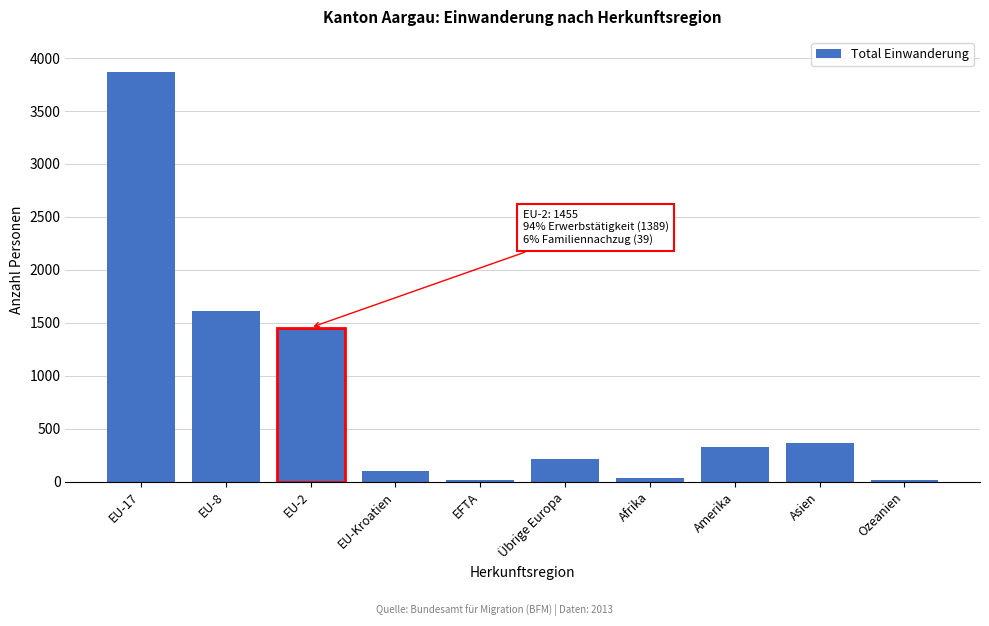

Is it true that the value at EU-Kroatien is 104?

True